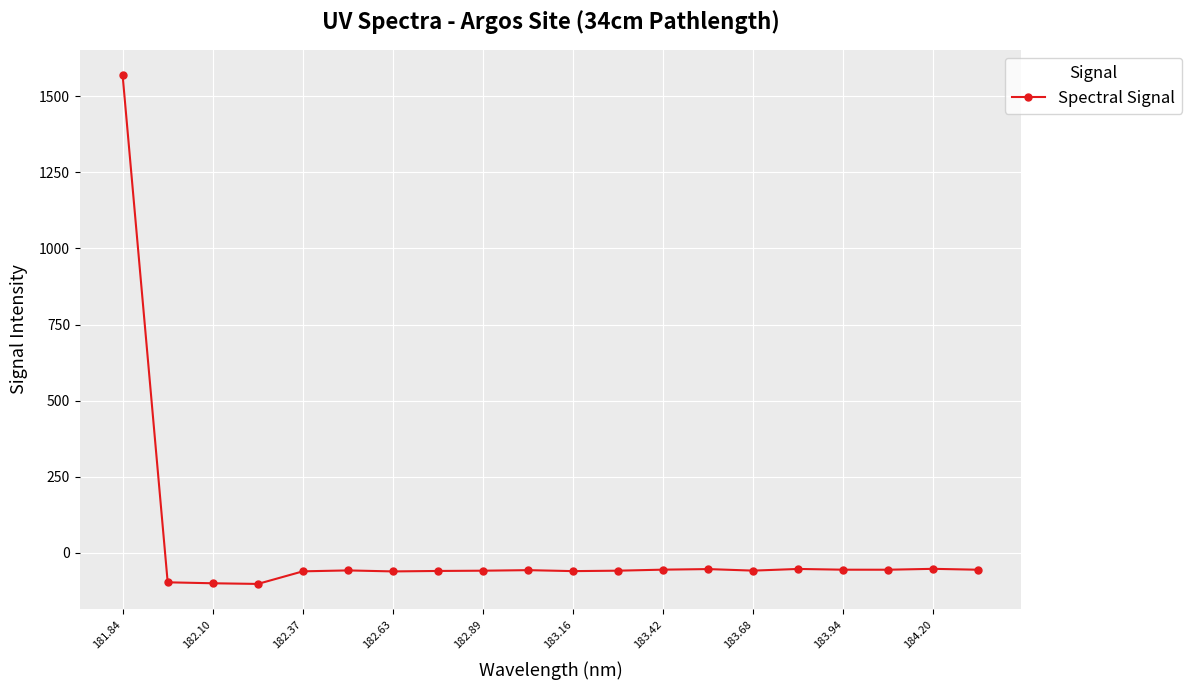

True or false: the data has more than 2 interior local peaks.

True